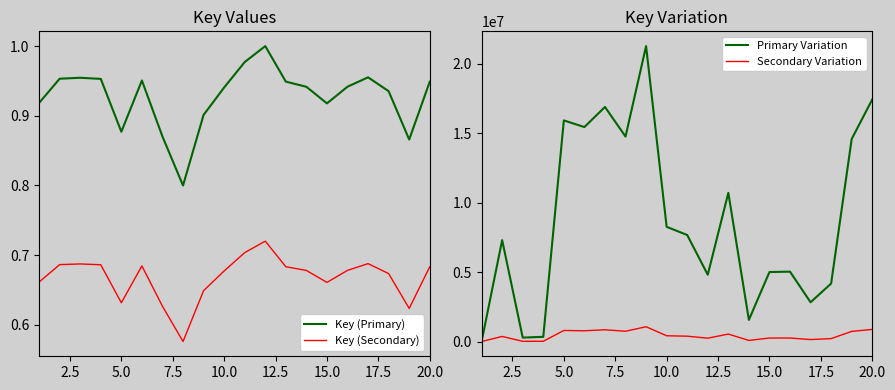

Which series ends up on top after the final intersection of Key (Secondary) and Primary Variation?

Primary Variation